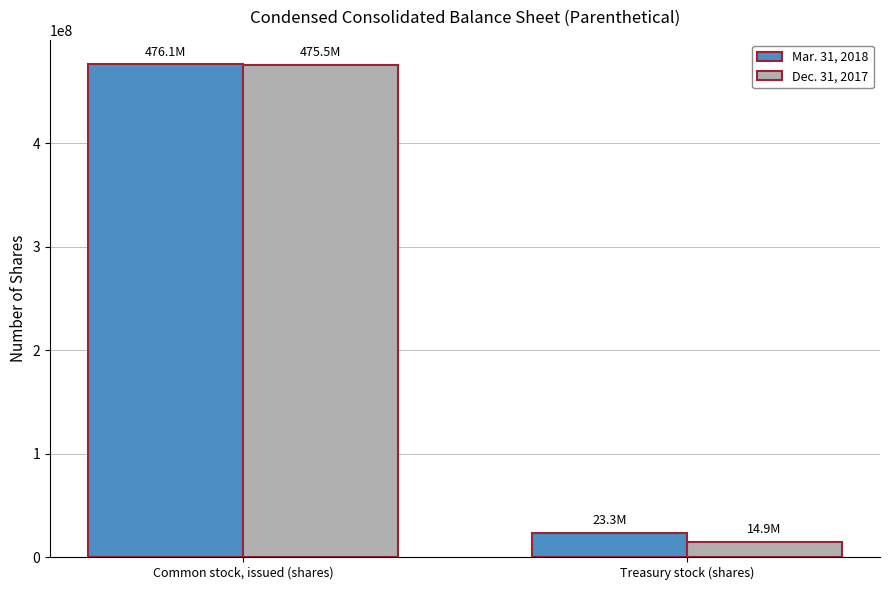

How many Mar. 31, 2018 values are between 23263707 and 476081339?

2